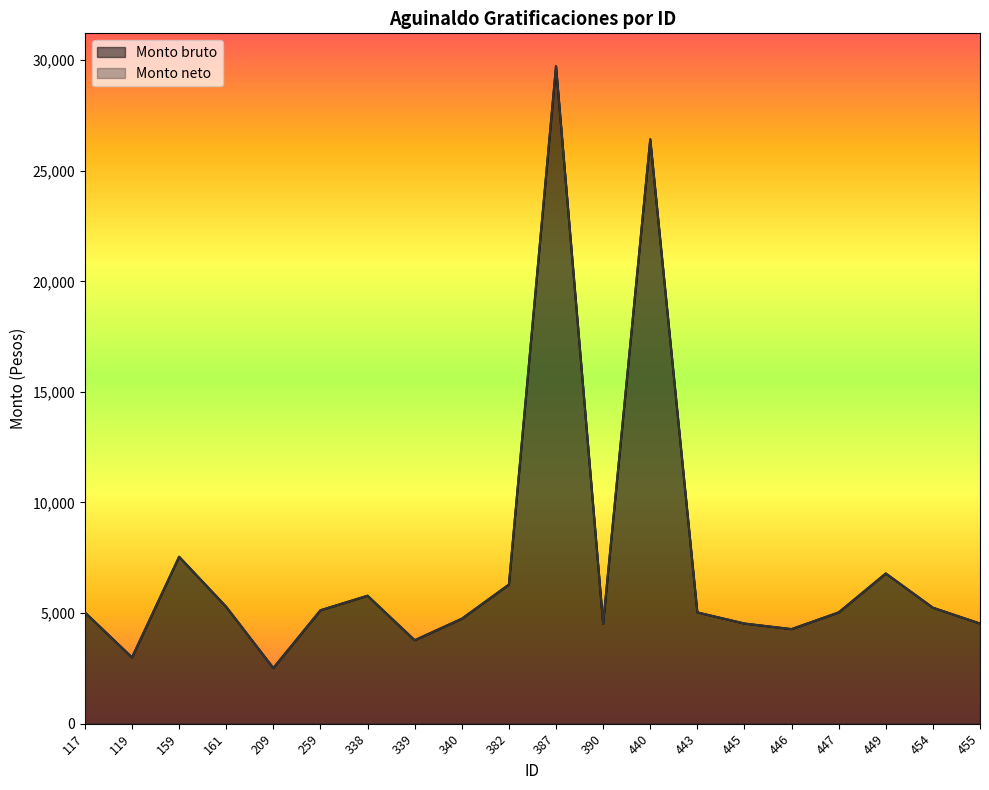

Which category has the highest value in the Monto neto series?

387